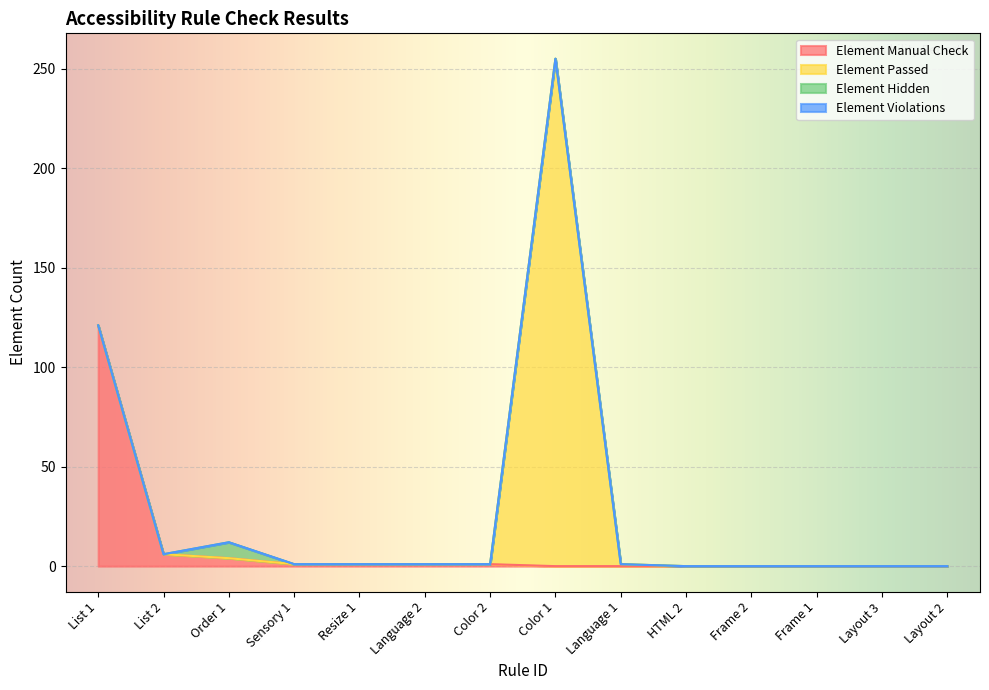

True or false: Element Passed has a value of 0 at Resize 1.

True